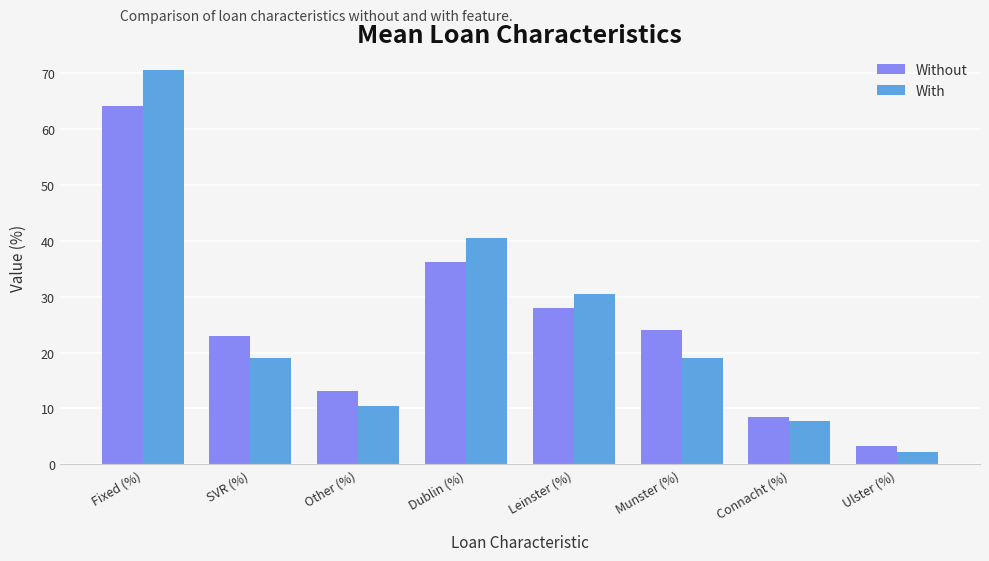

Is the value of With at Munster (%) greater than the value of Without at Ulster (%)?

Yes